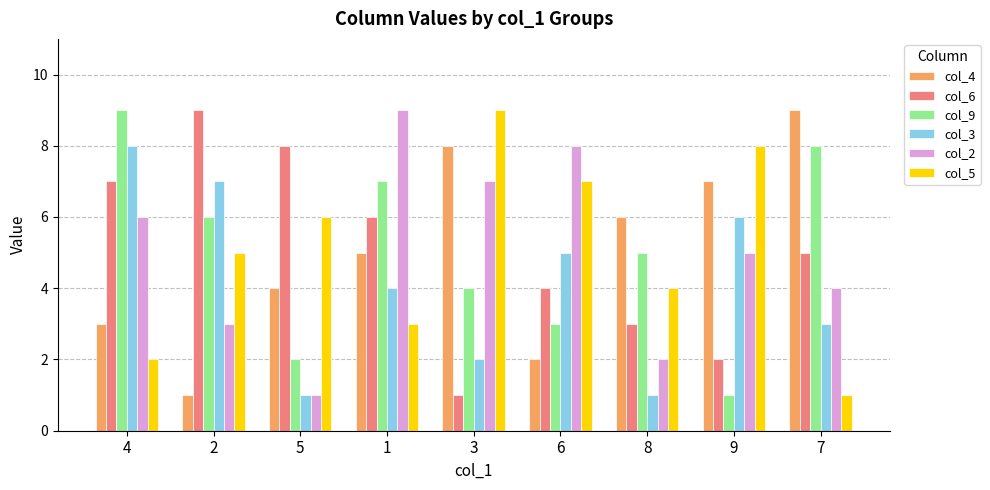

What is the label of the 3rd bar from the left?

5